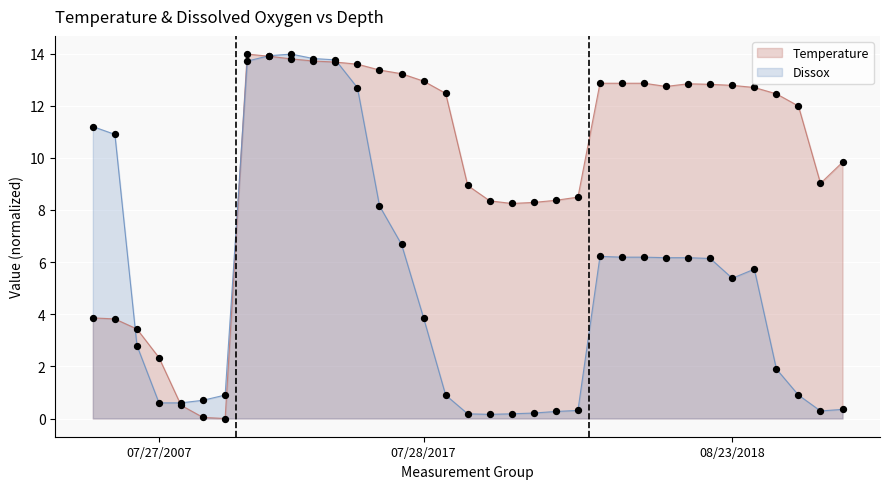

Which series has the largest total across all categories?

Temperature